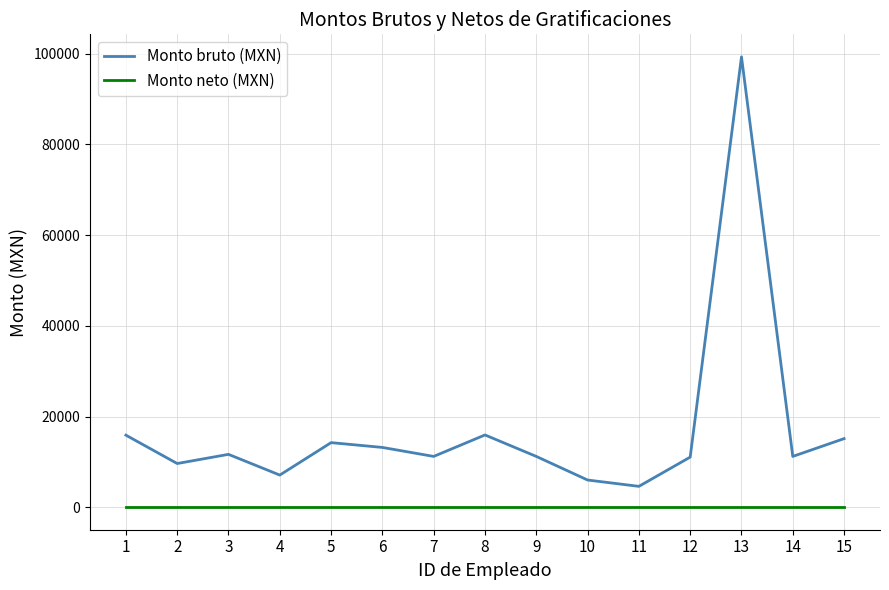

True or false: Monto bruto (MXN) and Monto neto (MXN) cross at least once.

False